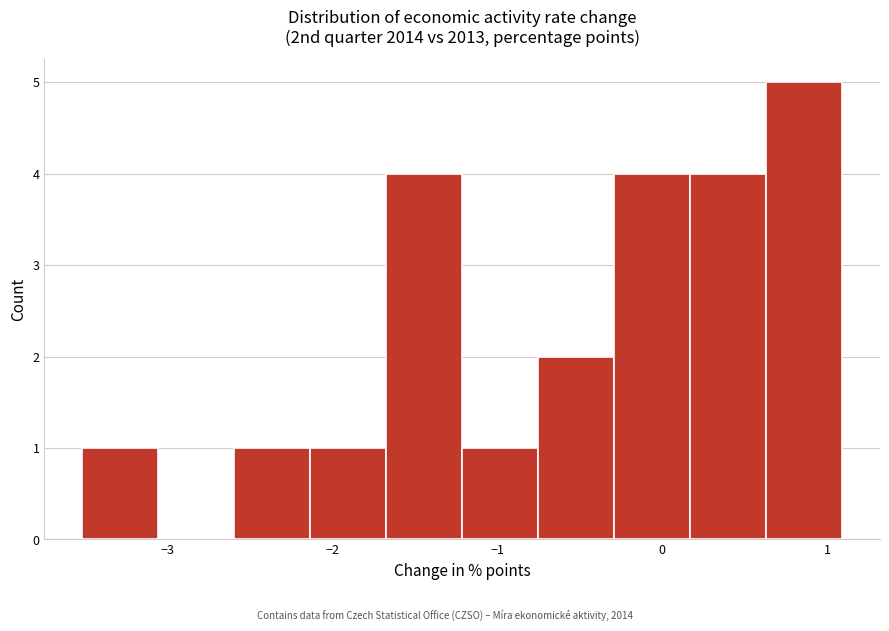

Which range on the x-axis has the tallest bar?

0.6 to 1.1